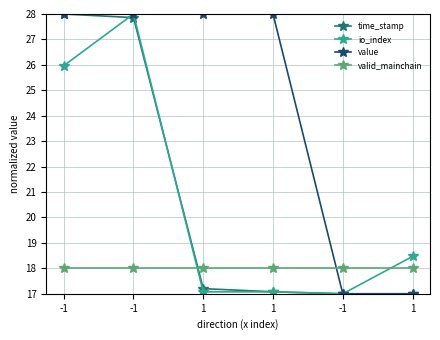

How many lines are shown in the chart?

4